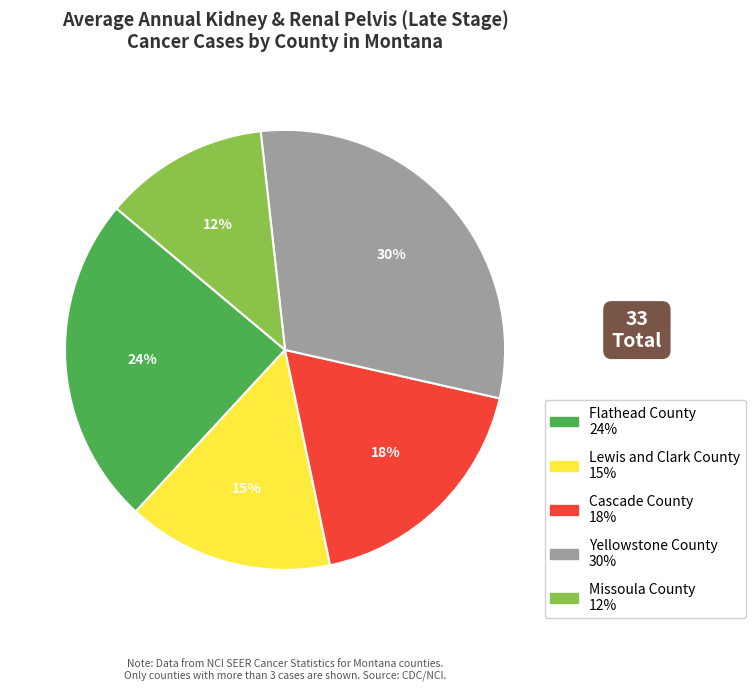

To the nearest percent, what is the difference between the Lewis and Clark County and Yellowstone County slice percentages?

15%